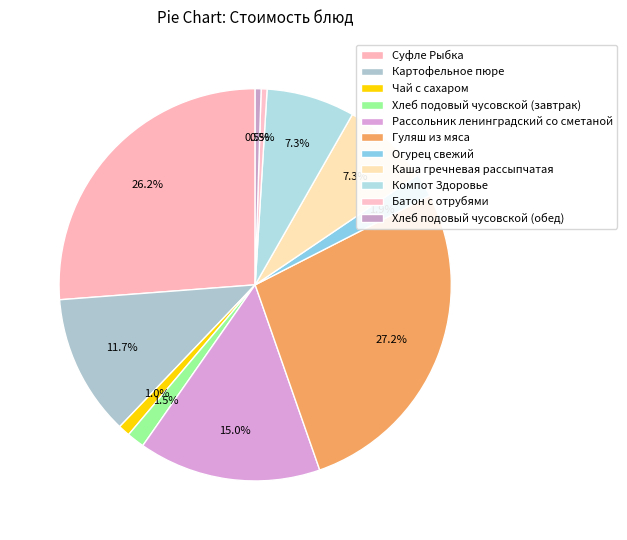

How many slices are in this pie chart?

11